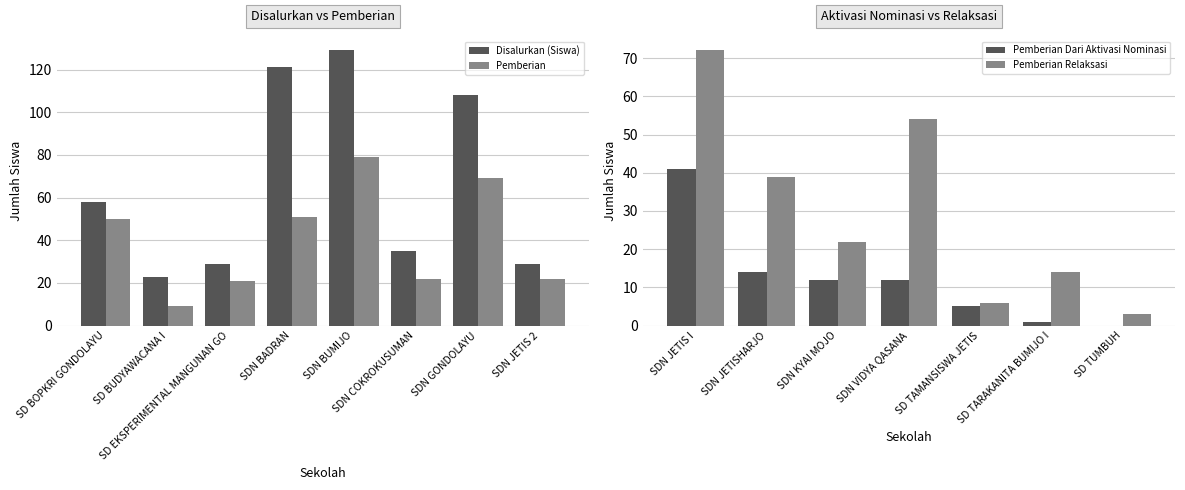

Reading left to right, what are all the values shown in this chart?

Disalurkan (Siswa): SD BOPKRI GONDOLAYU=58	SD BUDYAWACANA I=23	SD EKSPERIMENTAL MANGUNAN GO=29	SDN BADRAN=121	SDN BUMIJO=129	SDN COKROKUSUMAN=35	SDN GONDOLAYU=108	SDN JETIS 2=29
Pemberian: SD BOPKRI GONDOLAYU=50	SD BUDYAWACANA I=9	SD EKSPERIMENTAL MANGUNAN GO=21	SDN BADRAN=51	SDN BUMIJO=79	SDN COKROKUSUMAN=22	SDN GONDOLAYU=69	SDN JETIS 2=22
Pemberian Dari Aktivasi Nominasi: SDN JETIS I=41	SDN JETISHARJO=14	SDN KYAI MOJO=12	SDN VIDYA QASANA=12	SD TAMANSISWA JETIS=5	SD TARAKANITA BUMIJO I=1	SD TUMBUH=0
Pemberian Relaksasi: SDN JETIS I=72	SDN JETISHARJO=39	SDN KYAI MOJO=22	SDN VIDYA QASANA=54	SD TAMANSISWA JETIS=6	SD TARAKANITA BUMIJO I=14	SD TUMBUH=3